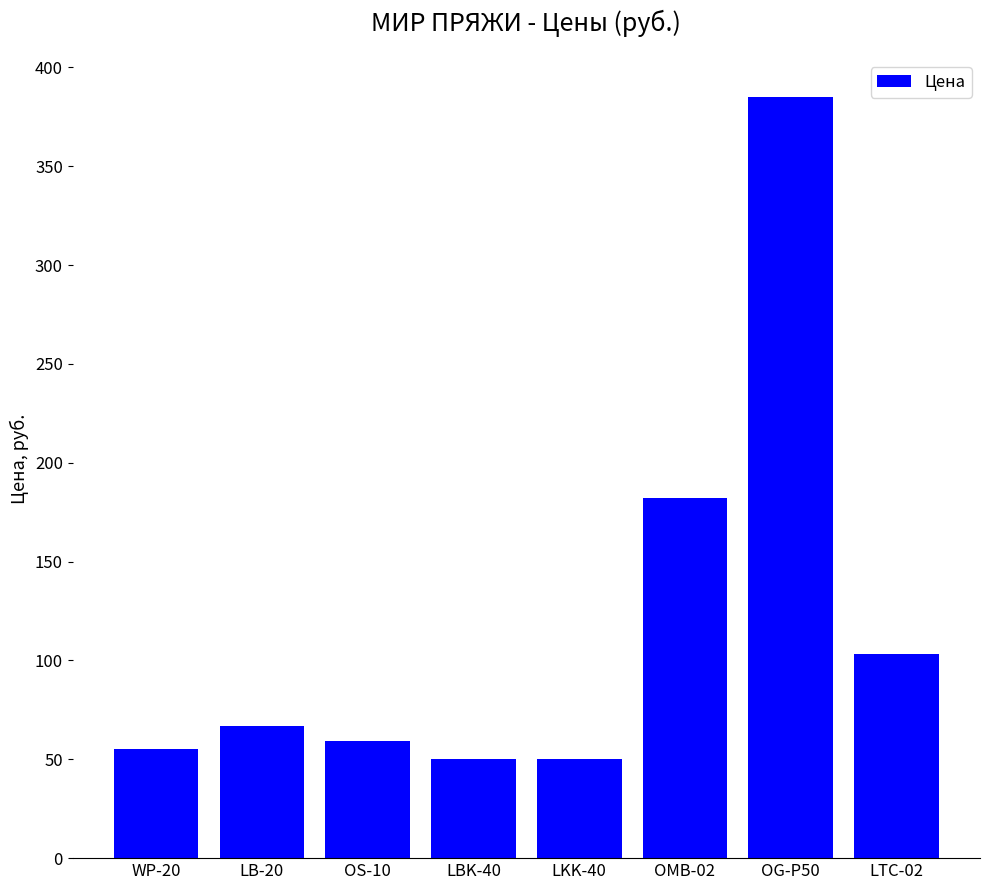

The value at LBK-40 is 77.1. True or false?

False